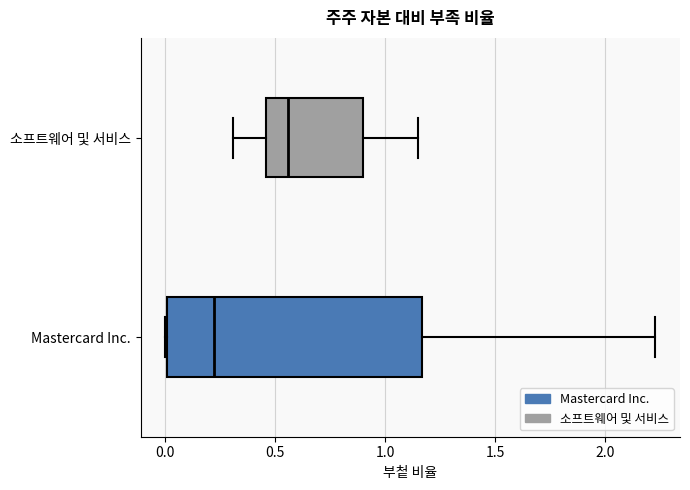

Reading bottom to top, read every box against the x-axis: the position of its median line, the range the box covers, and the ends of its whiskers. The values are not printed on the chart, so give them approximately, as read against the axis.

Mastercard Inc.: median 0.20, box 0.00 to 1.15, whiskers 0.00 to 2.25
소프트웨어 및 서비스: median 0.55, box 0.45 to 0.90, whiskers 0.30 to 1.15